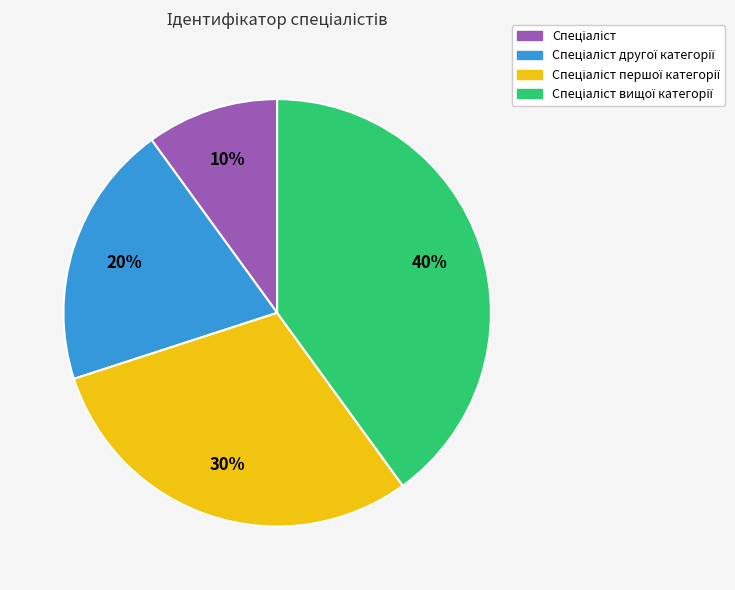

Is there any slice that represents more than half of the pie?

No